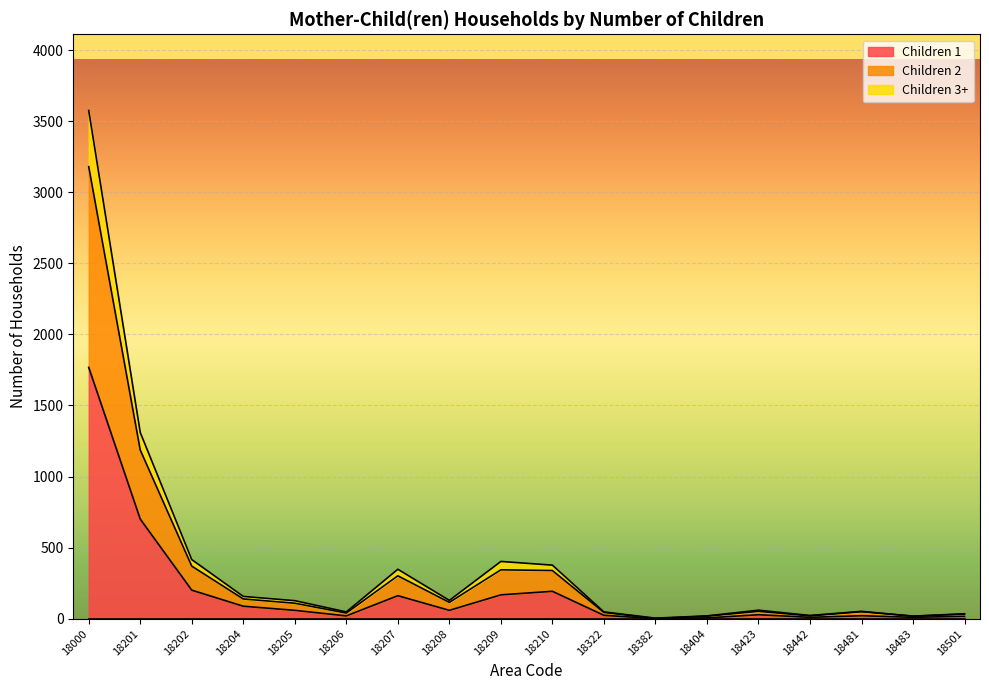

Is it true that Children 1 equals 59 at 18205?

True